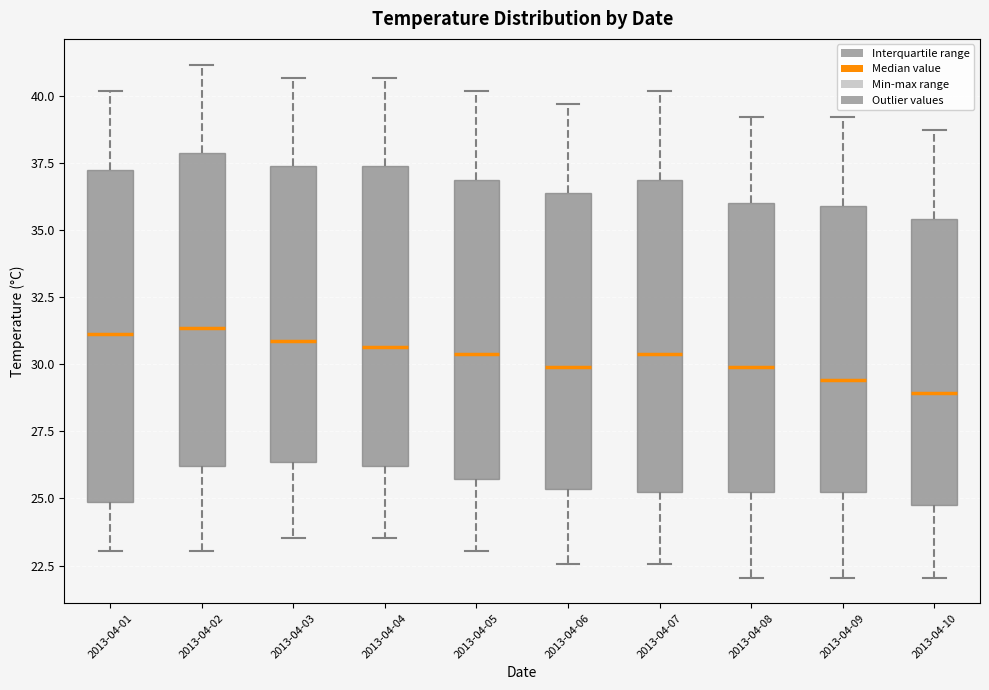

Where does the upper whisker of the box for 2013-04-08 end on the y-axis? The values are not printed on the chart, so give them approximately, as read against the axis.

39.0